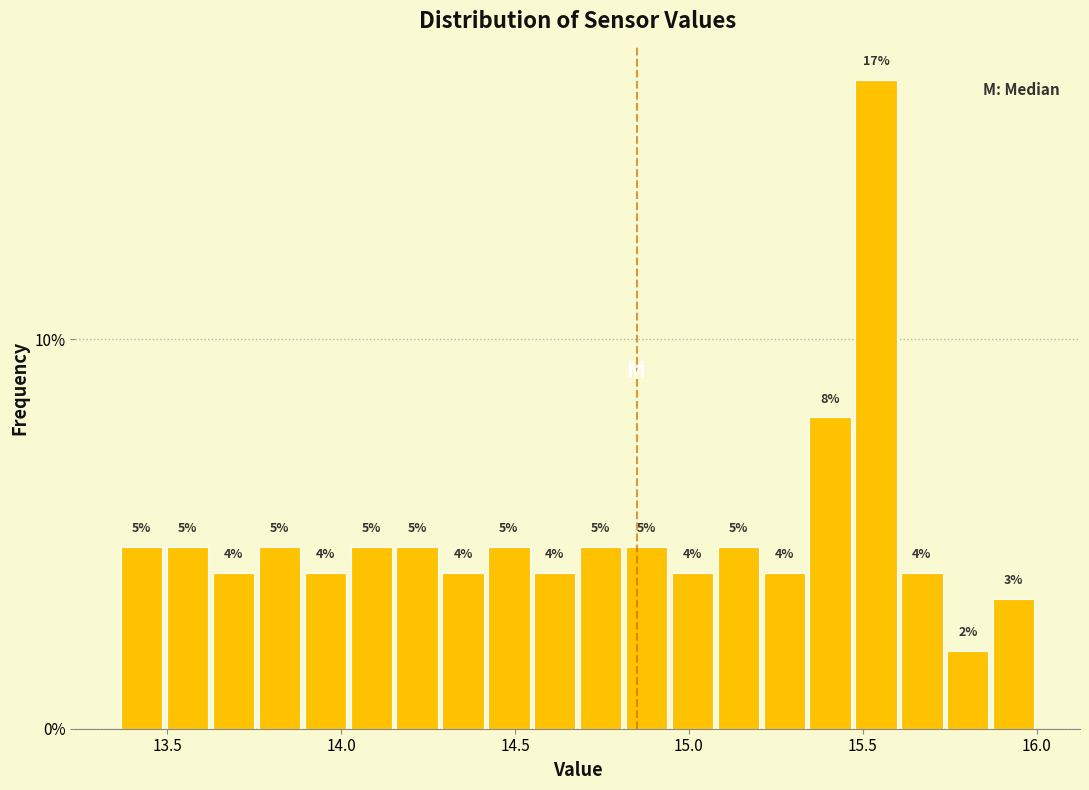

Read against the x-axis, roughly where is the centre of the tallest bar?

15.55